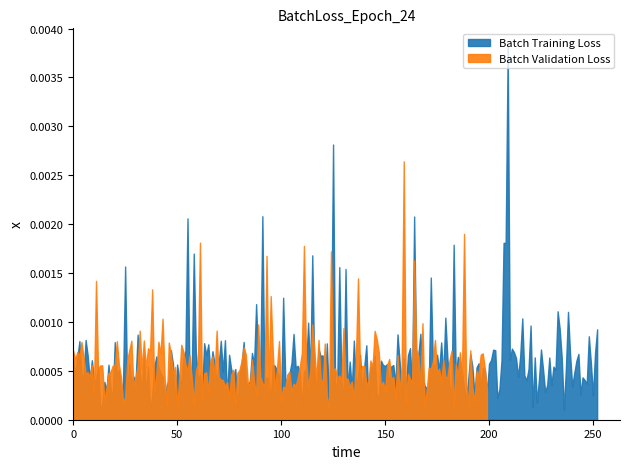

Between 8 and 12, which is larger?

8